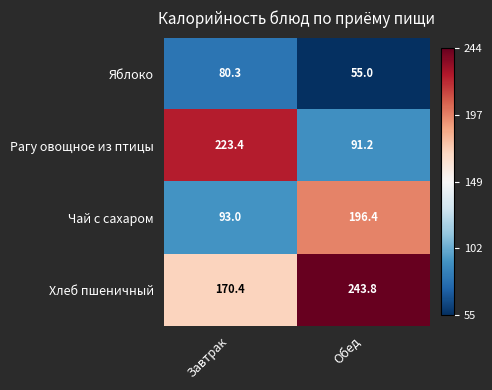

Reading left to right, list all the values displayed in this chart.

Яблоко: Завтрак=80.3	Обед=55.0
Рагу овощное из птицы: Завтрак=223.4	Обед=91.2
Чай с сахаром: Завтрак=93.0	Обед=196.4
Хлеб пшеничный: Завтрак=170.4	Обед=243.8